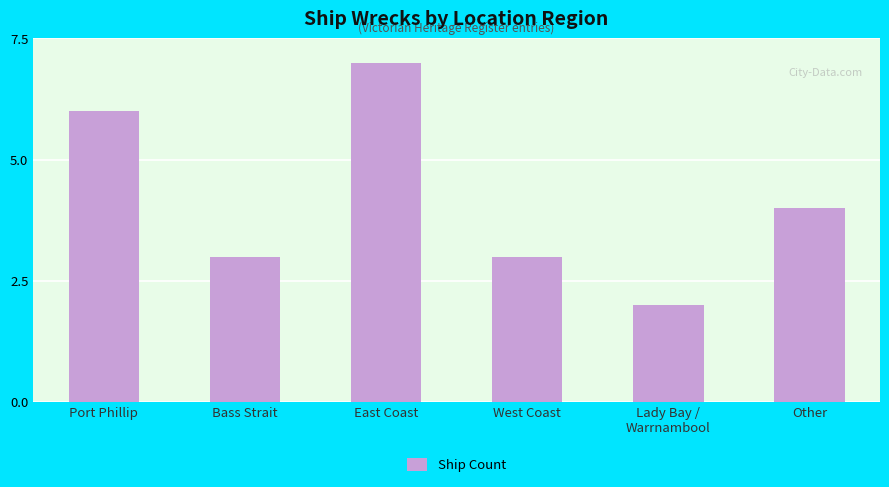

Is it true that the value at Lady Bay /
Warrnambool is 3?

False